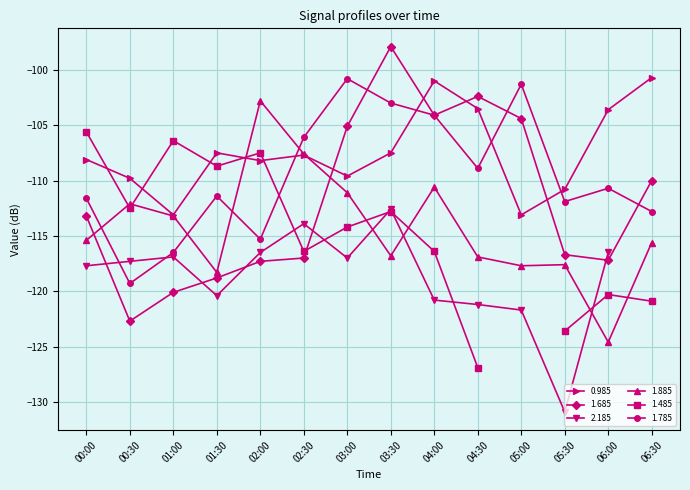

What is the label of the 11th point from the right?

01:30